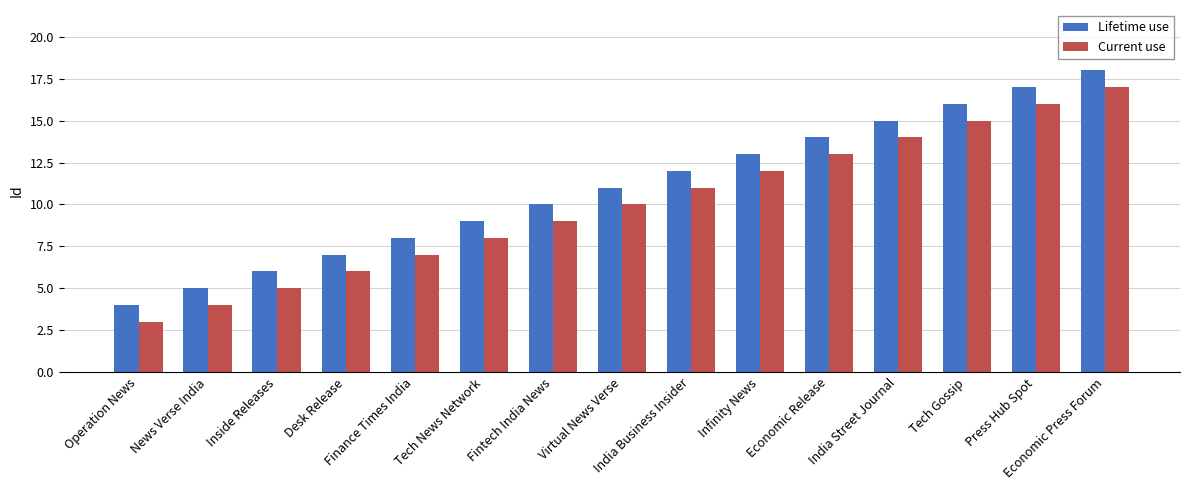

What is the value of the Lifetime use bar at the 10th from the left?

13